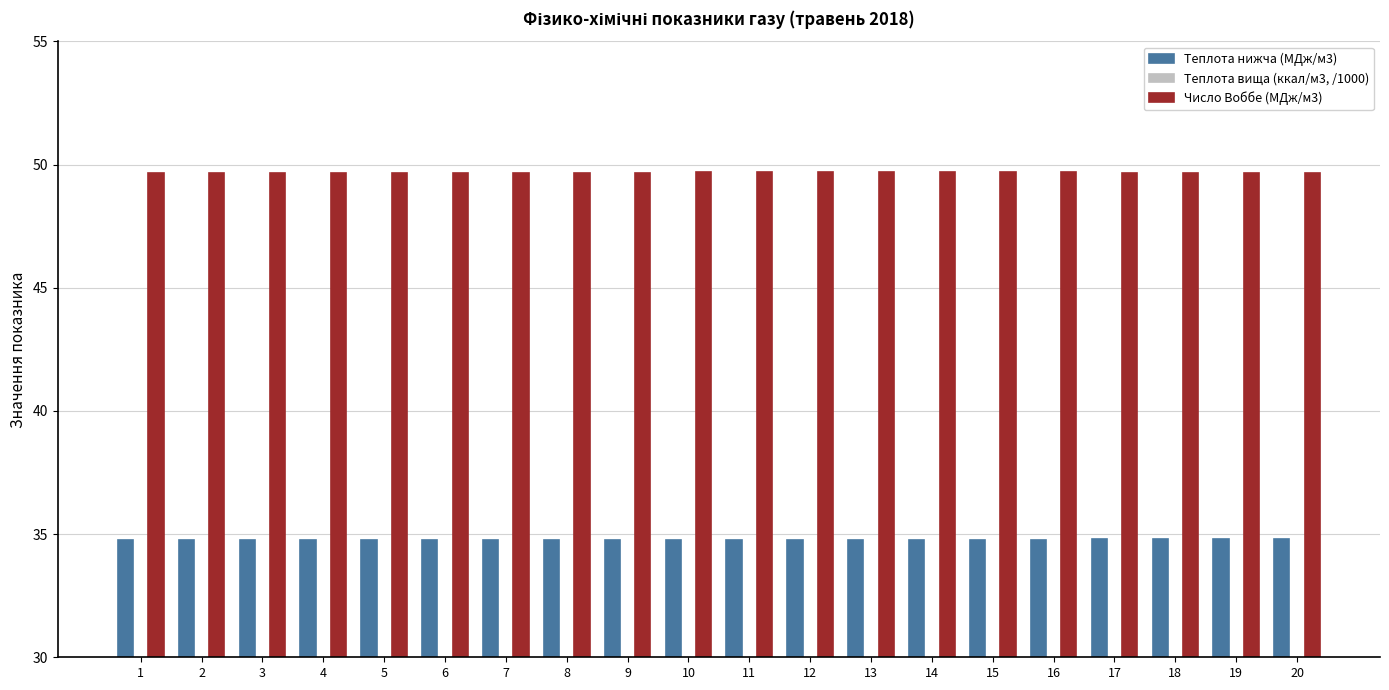

List the series in order of their overall mean, highest first.

Число Воббе (МДж/м3), Теплота нижча (МДж/м3), Теплота вища (ккал/м3, /1000)